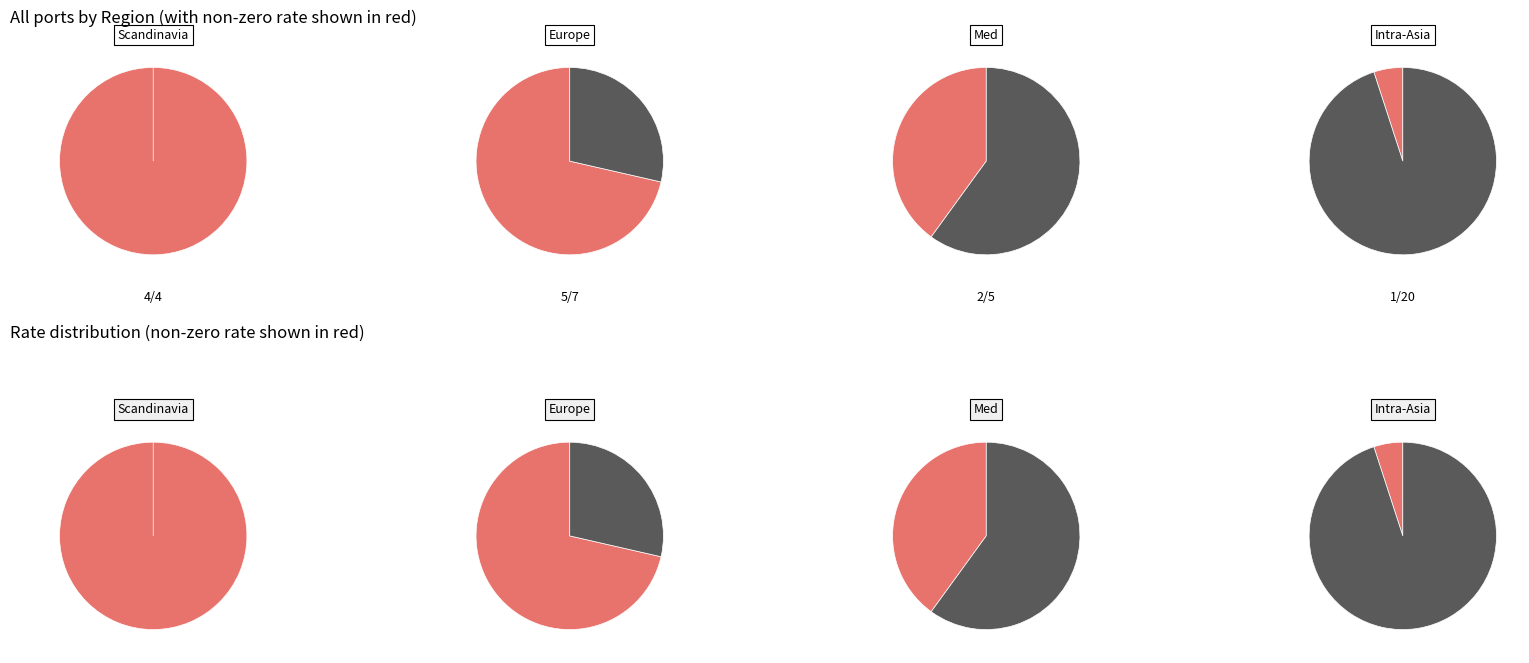

Which slice is the largest?

Intra-Asia